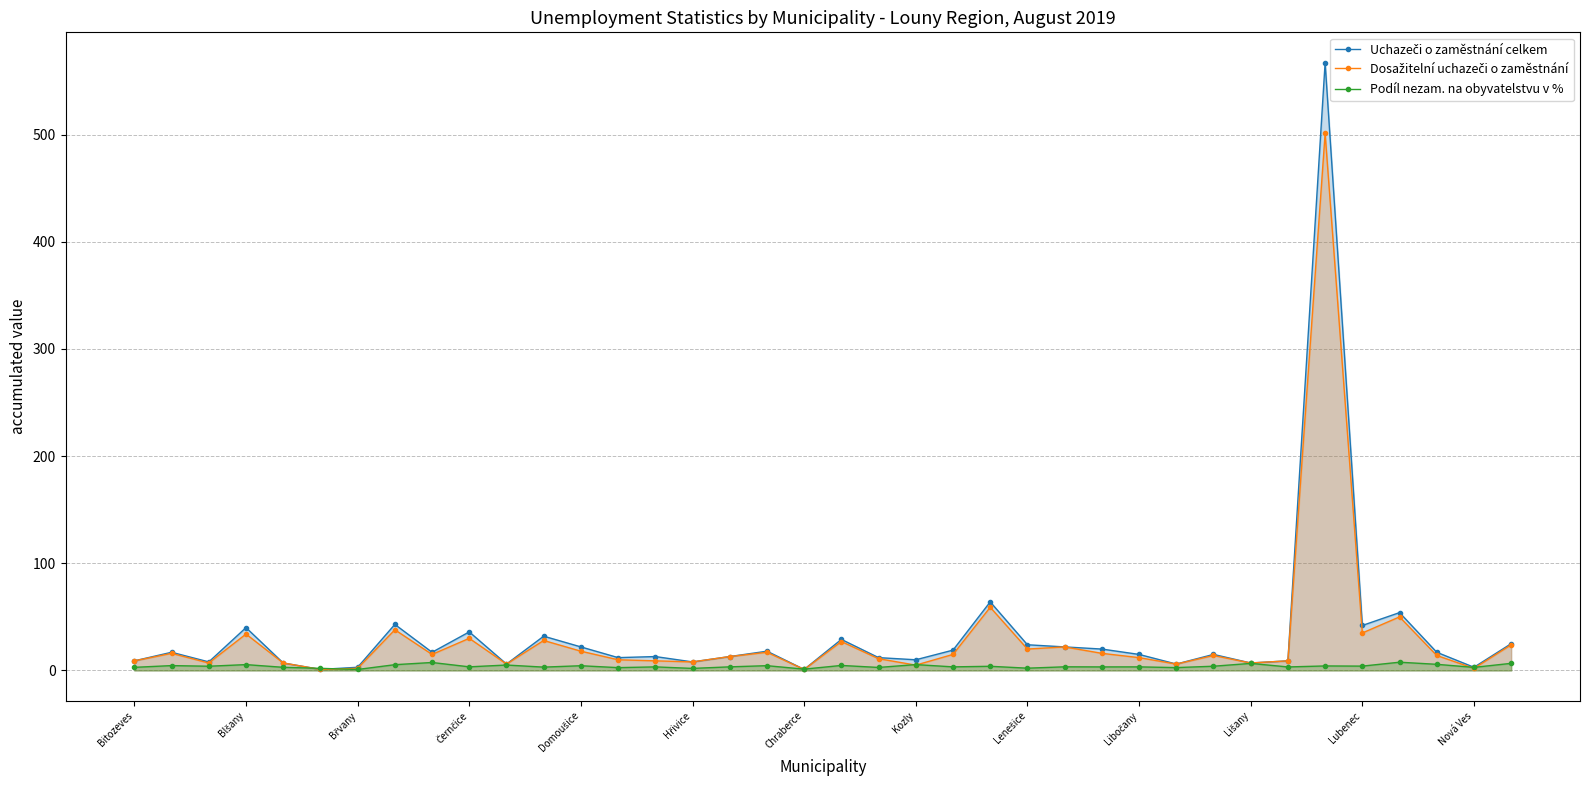

What is the maximum value shown in the chart?

567.0